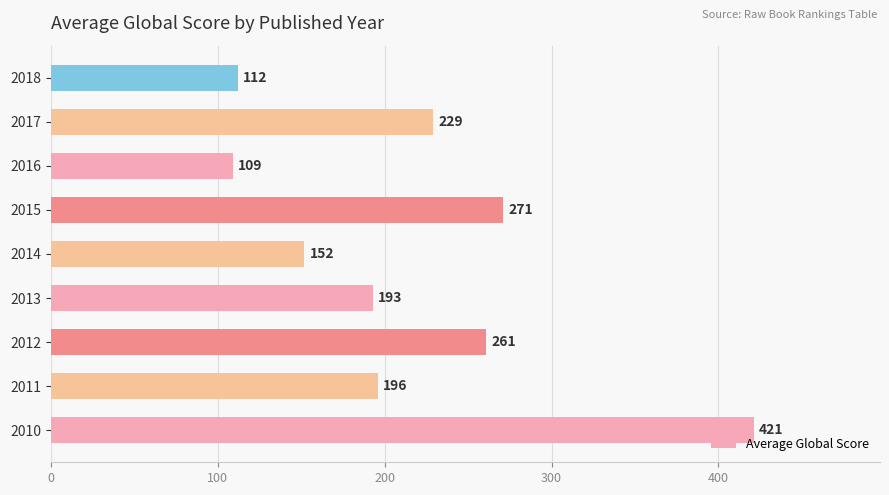

What is the difference between the maximum and minimum values?

312